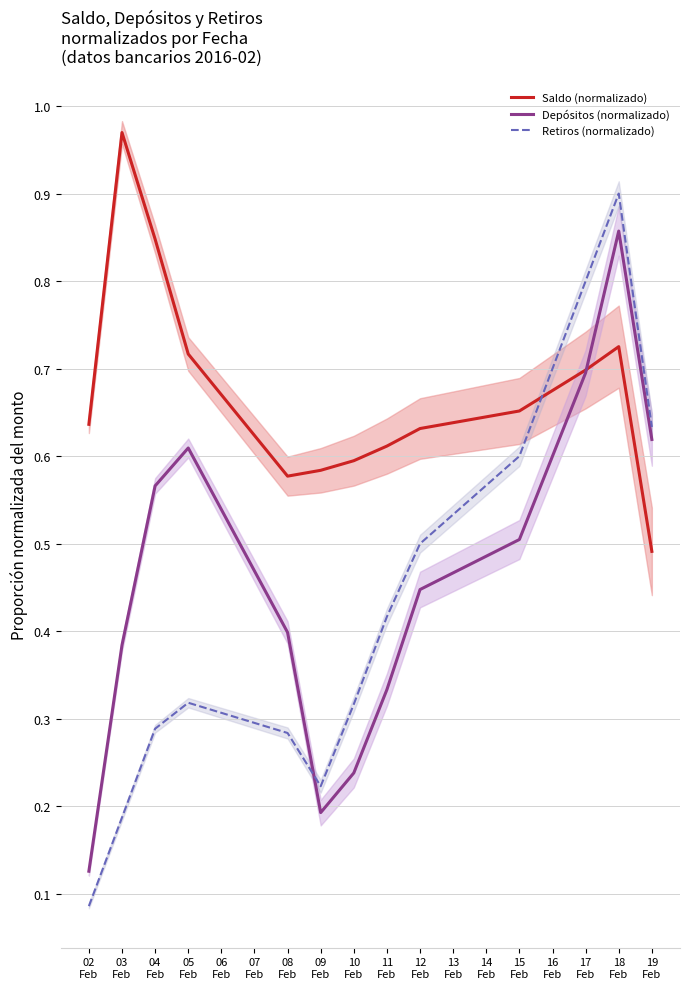

How many interior local peaks does the Saldo (normalizado) series have?

2